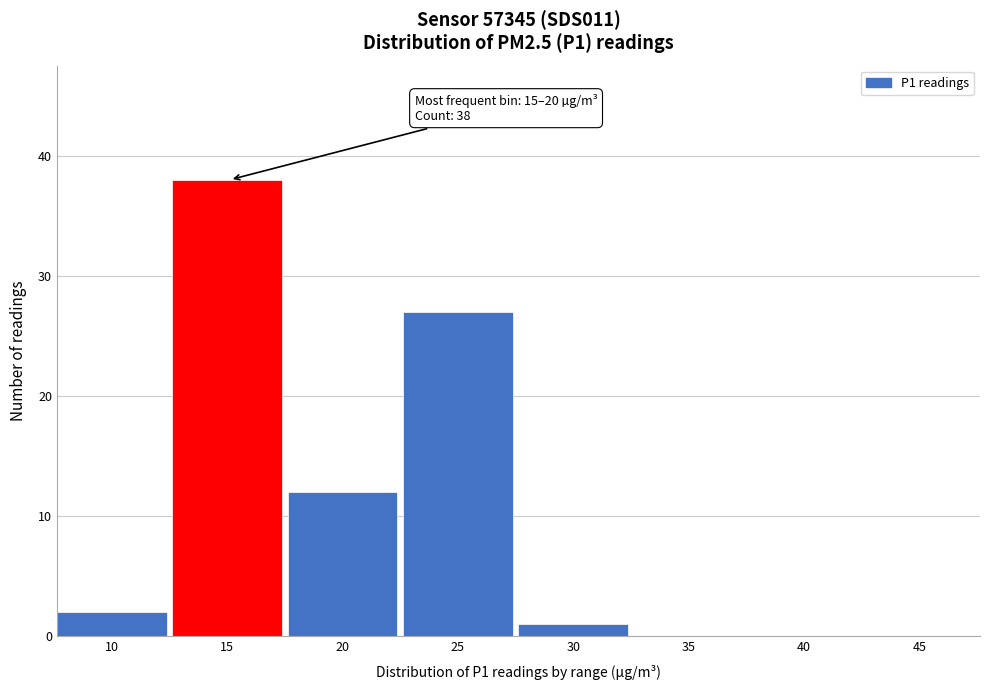

Reading left to right, extract all data points from this chart.

10=2	15=38	20=12	25=27	30=1	35=0	40=0	45=0